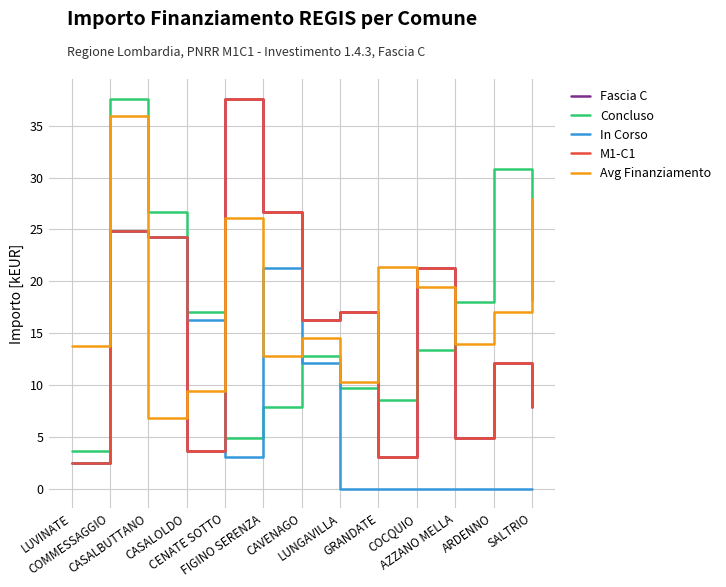

Does the chart display data point markers on the line(s)?

No